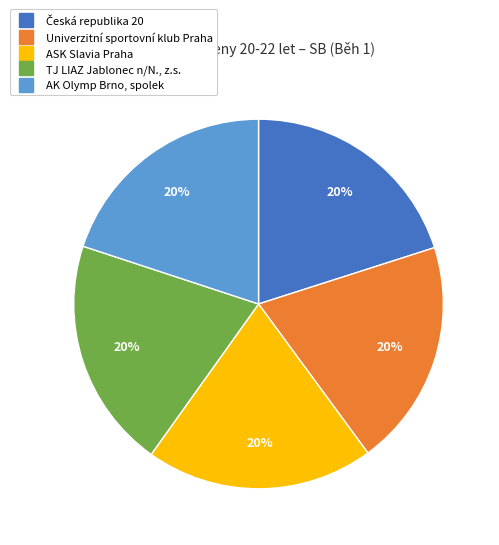

To the nearest percent, what portion does ASK Slavia Praha represent?

20%